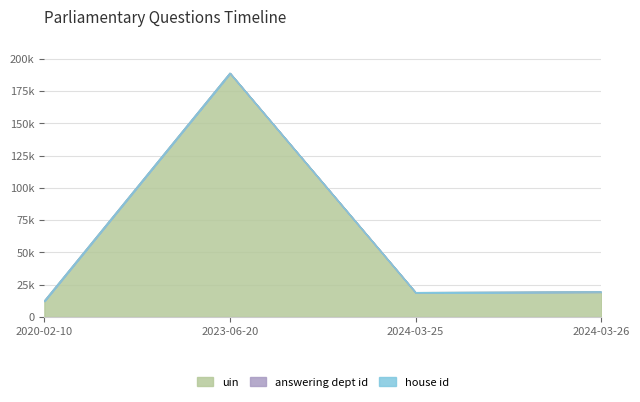

At which category is the sum across all series the highest?

2023-06-20